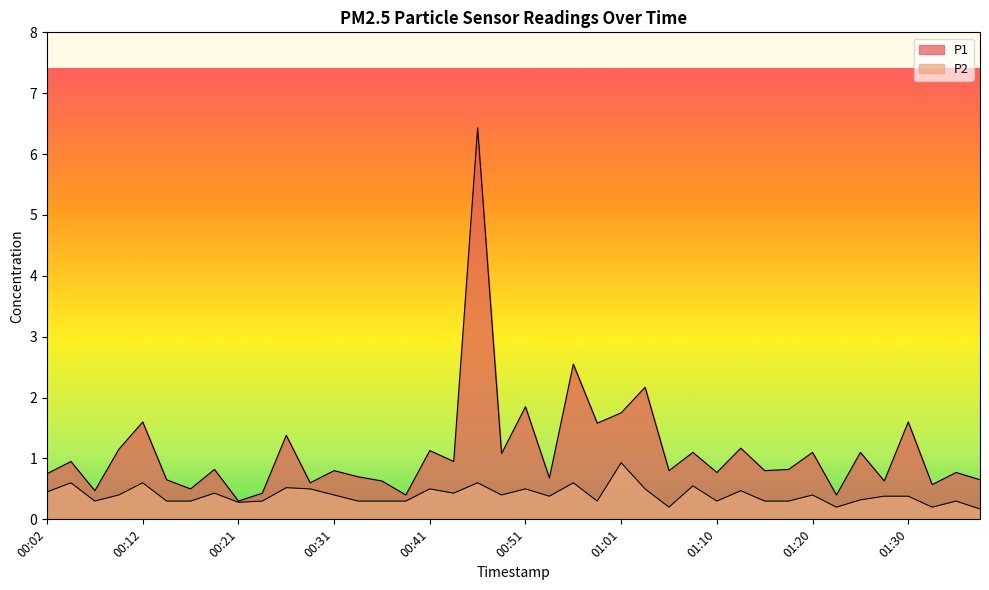

True or false: P1 and P2 cross at least once.

False